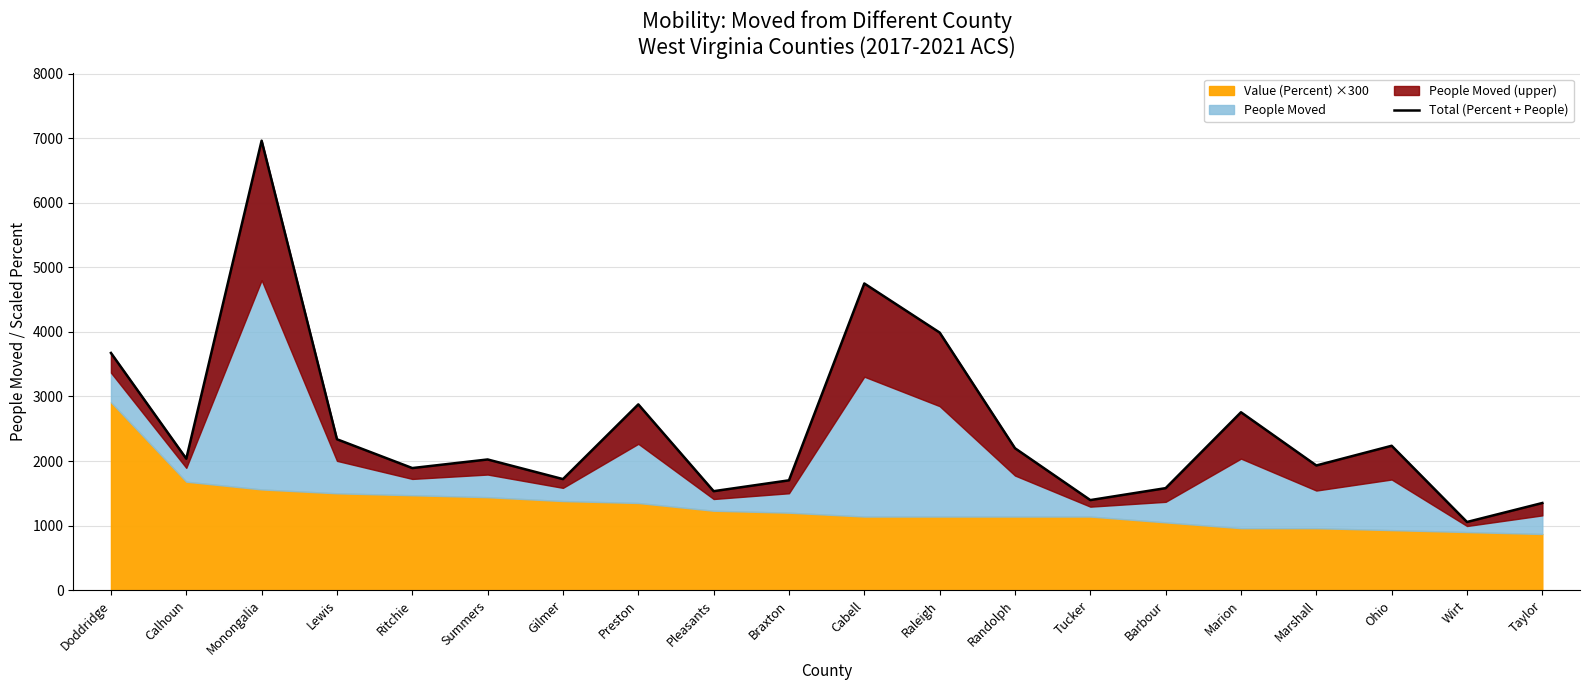

True or false: the data shows 1701 at Braxton.

True